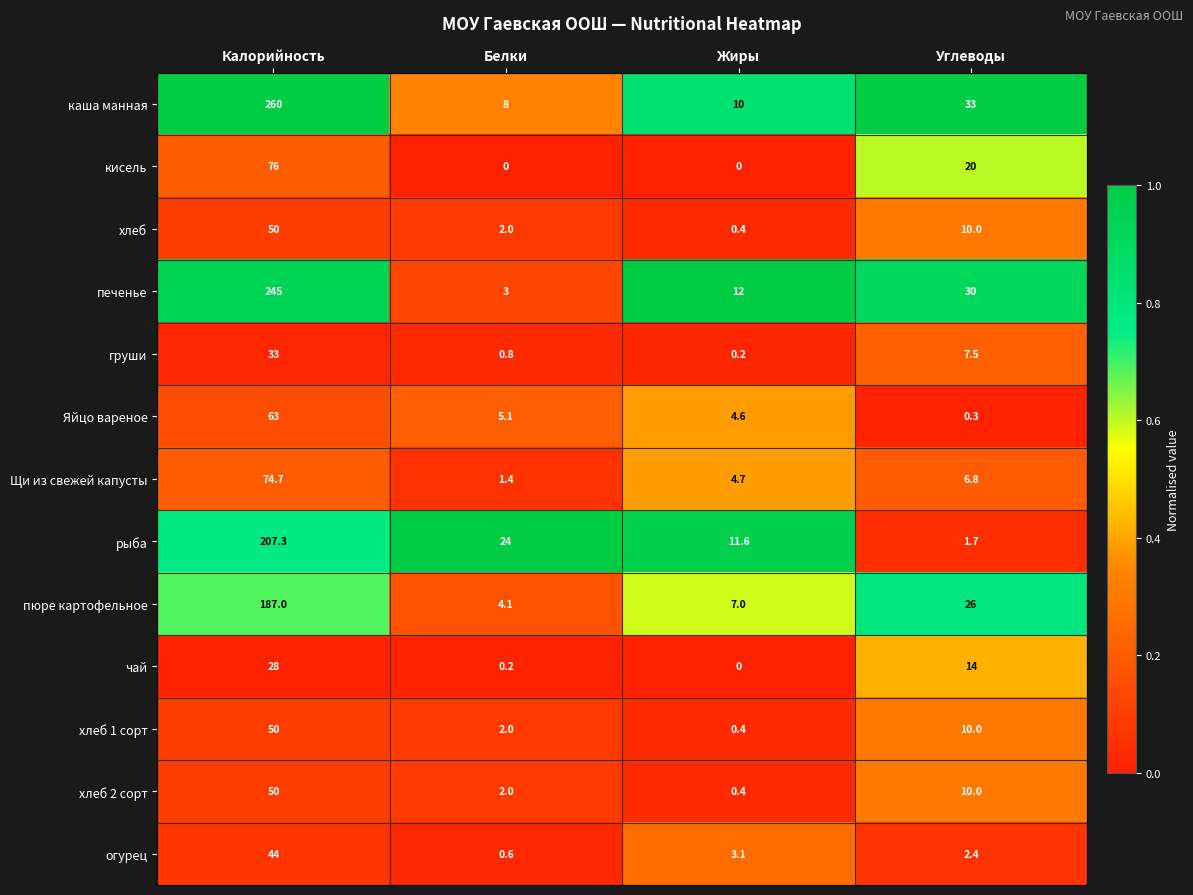

What is the total value across all series at Углеводы?

171.7